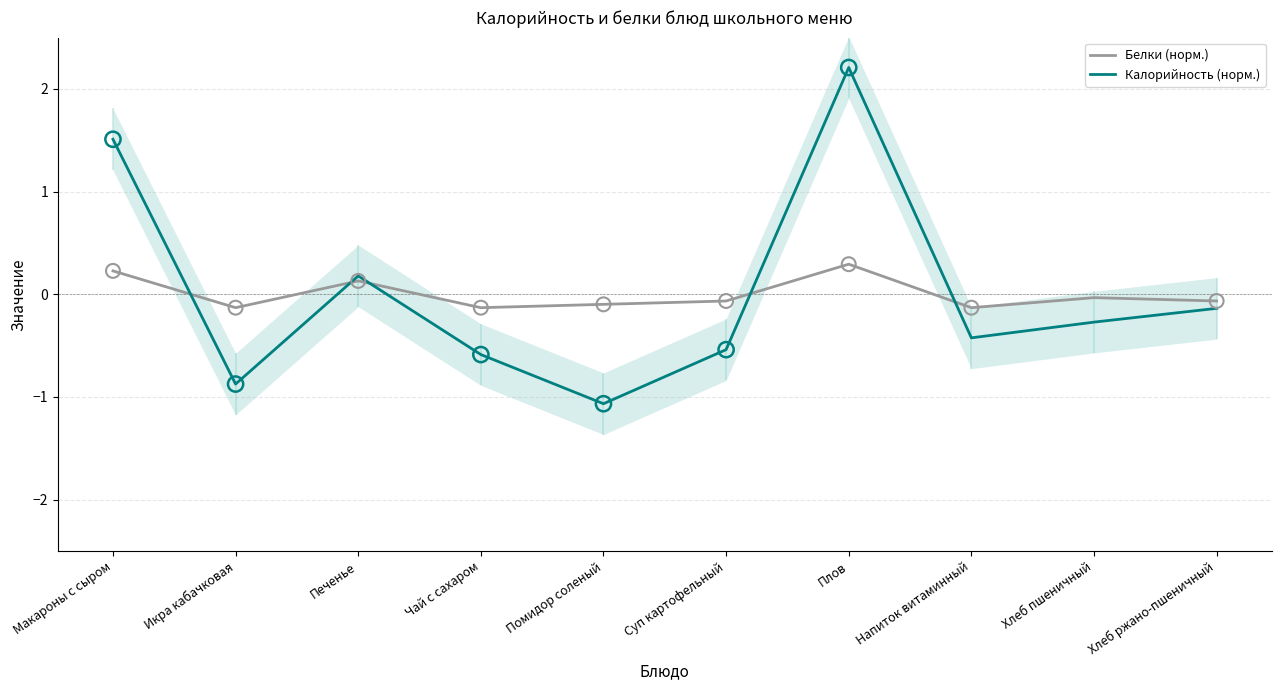

At which category is the sum across all series the highest?

Плов